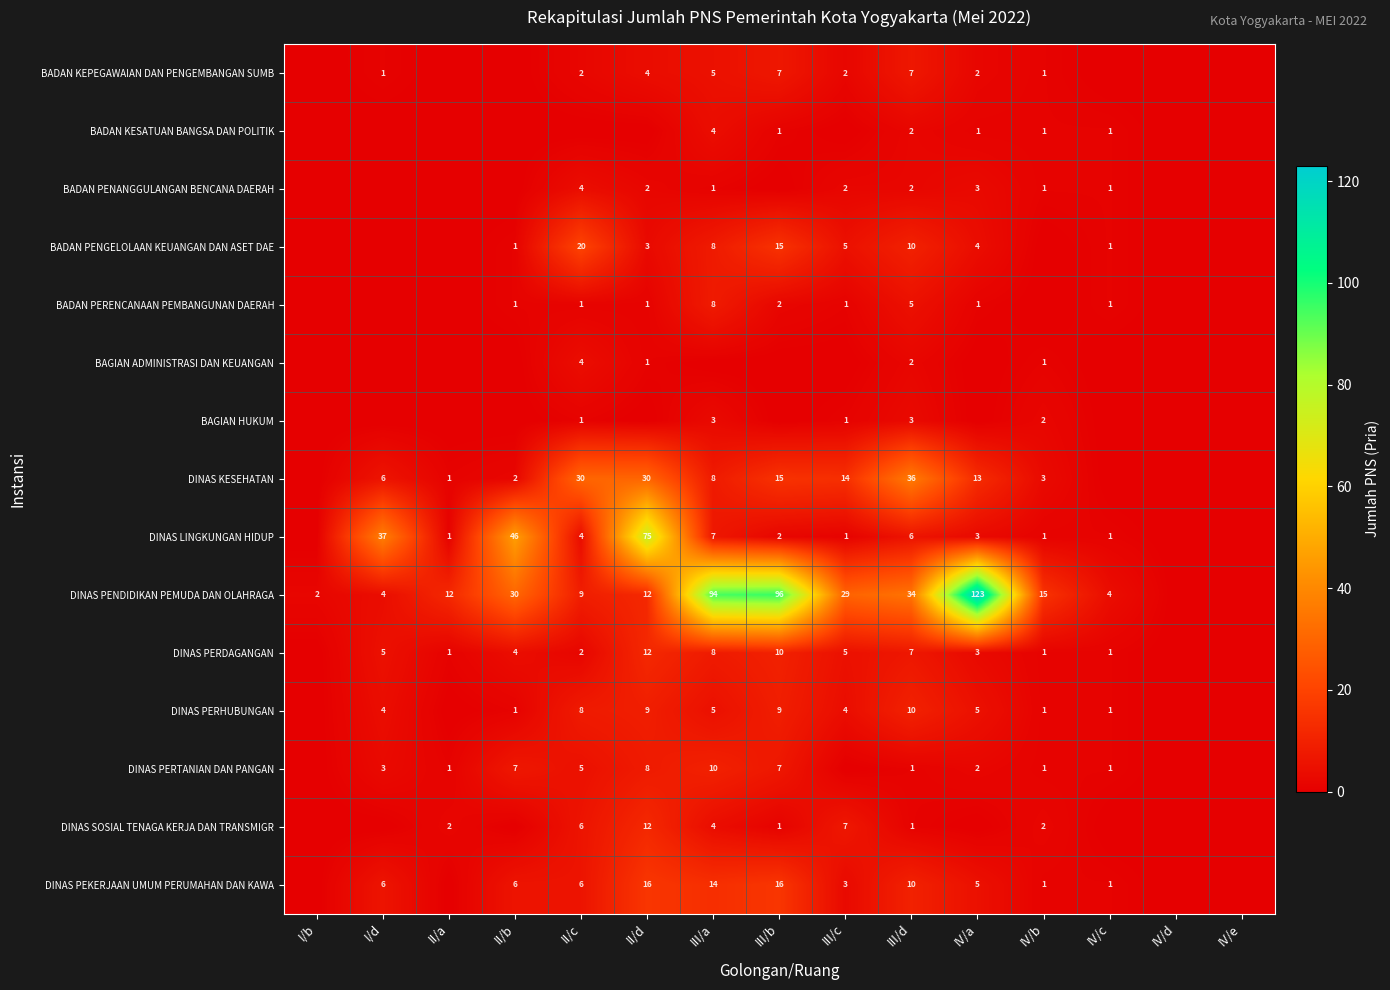

Is the value of BADAN KEPEGAWAIAN DAN PENGEMBANGAN SUMB at I/d greater than the value of BADAN PENGELOLAAN KEUANGAN DAN ASET DAE at III/b?

No